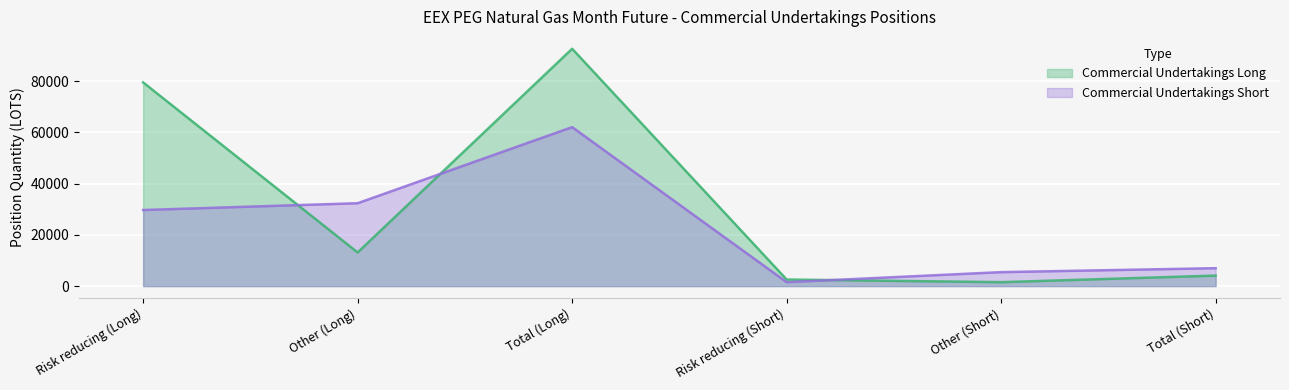

Reading left to right, what are all the values shown in this chart?

Commercial Undertakings Long: 79468.0	13131.0	92599.0	2570.0	1536.0	4106.0
Commercial Undertakings Short: 29686.0	32339.1	62025.1	1538.0	5455.0	6993.0